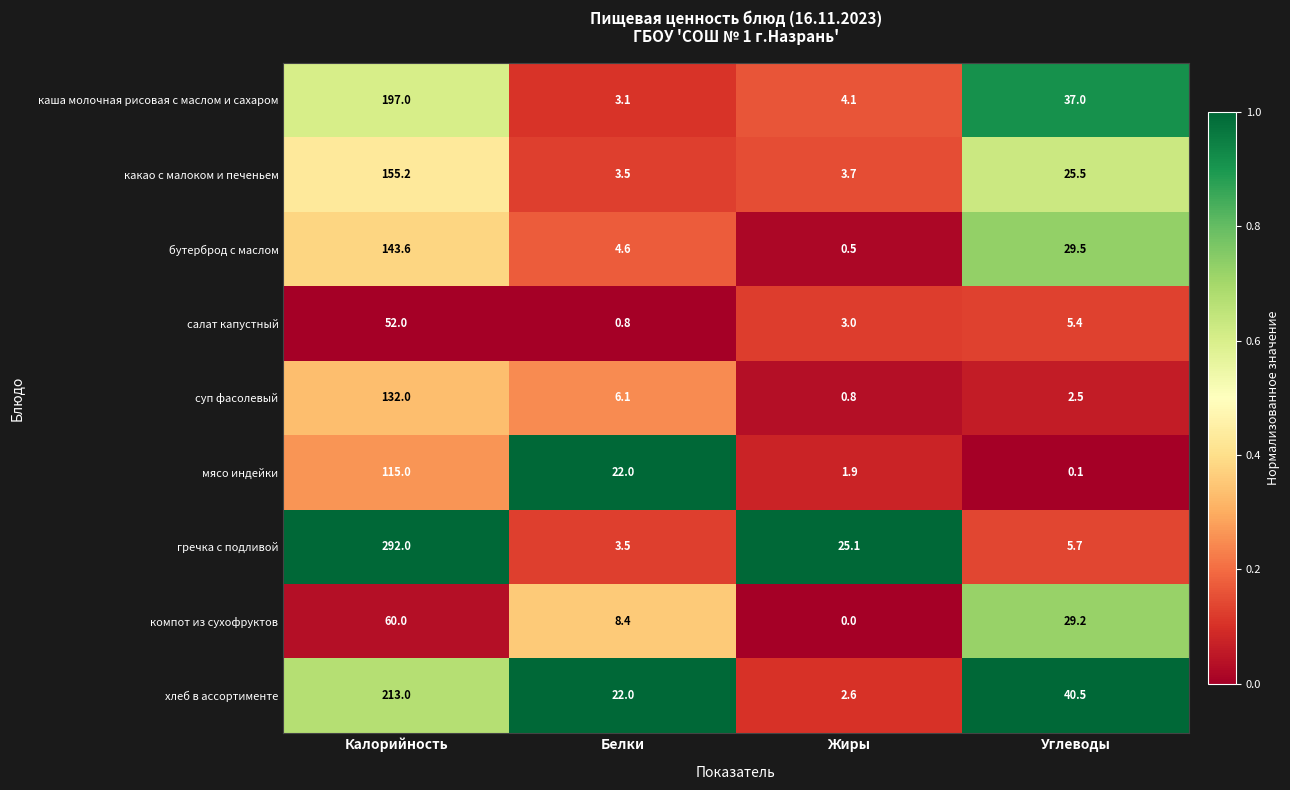

The каша молочная рисовая с маслом и сахаром series shows 3.1 at Белки. True or false?

True